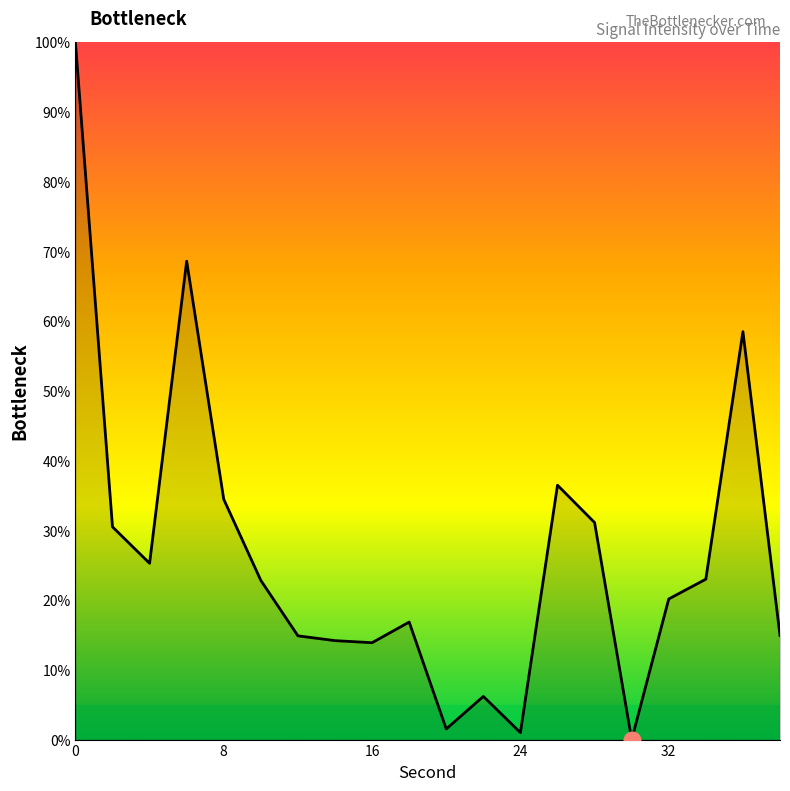

How many lines are shown in the chart?

1